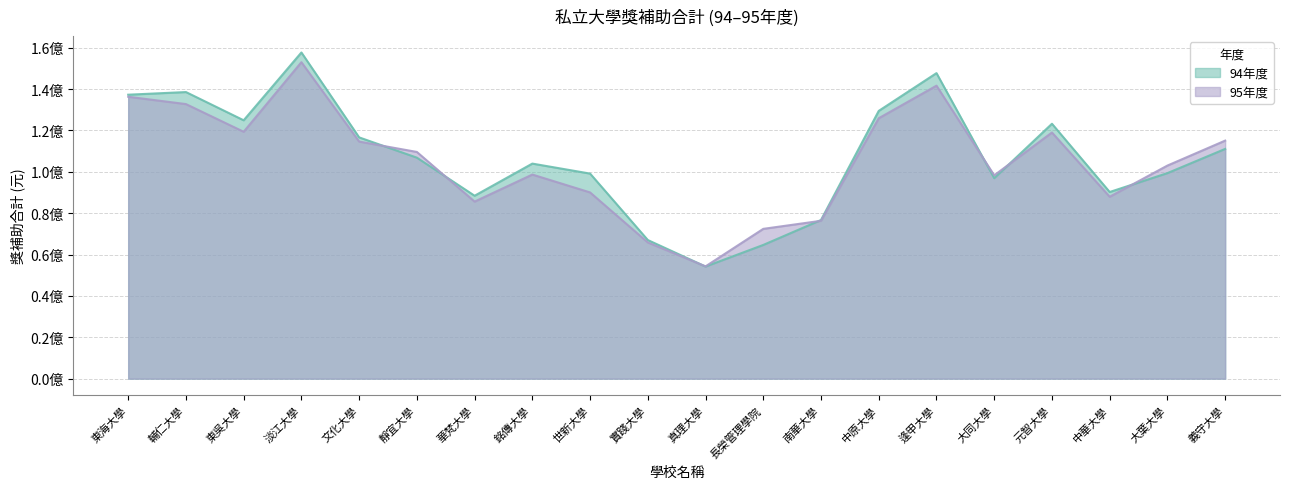

How many data points does each series have?

20